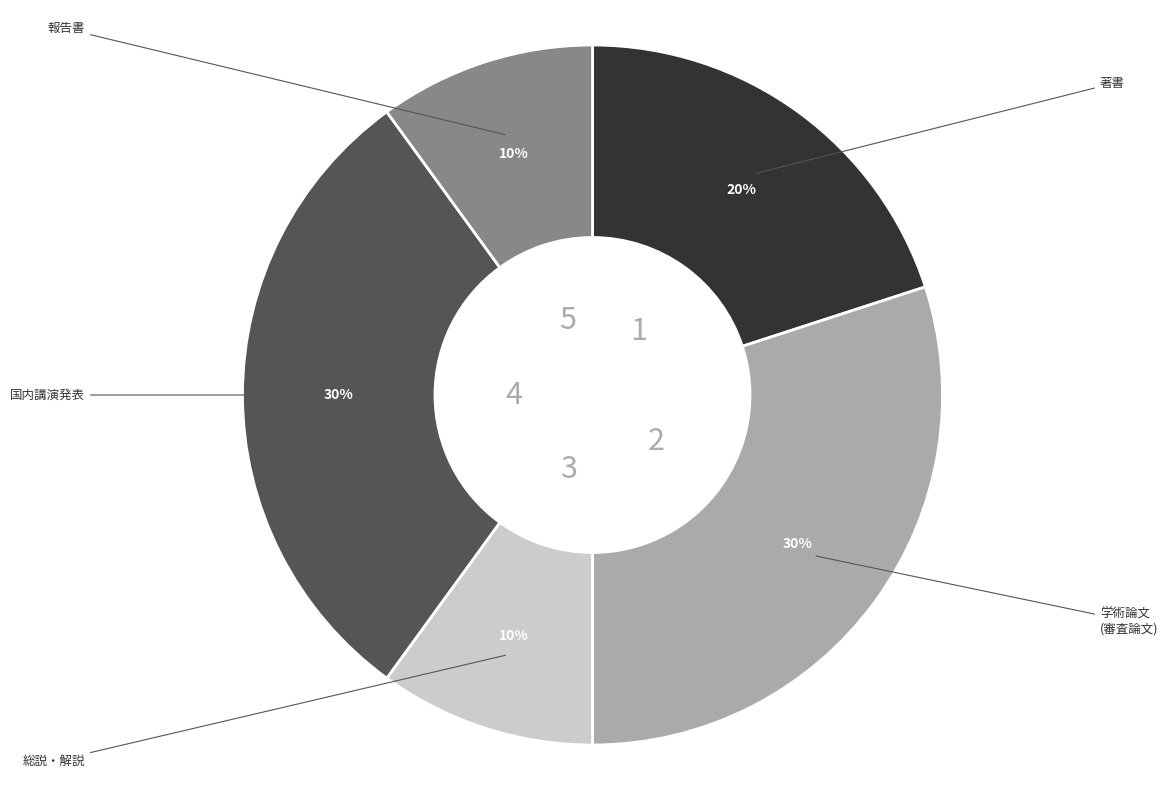

Combined, do 著書 and 学術論文 (審査論文) account for over 50%?

No